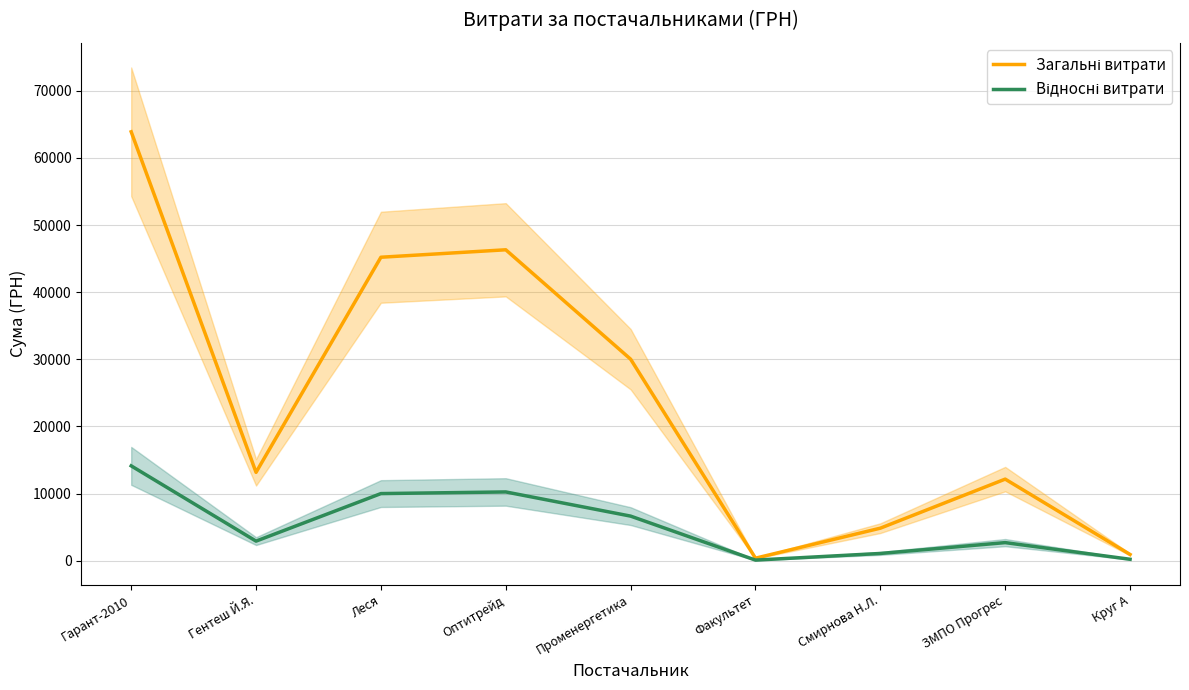

The value of Загальні витрати at Оптитрейд is 46318.3. True or false?

True